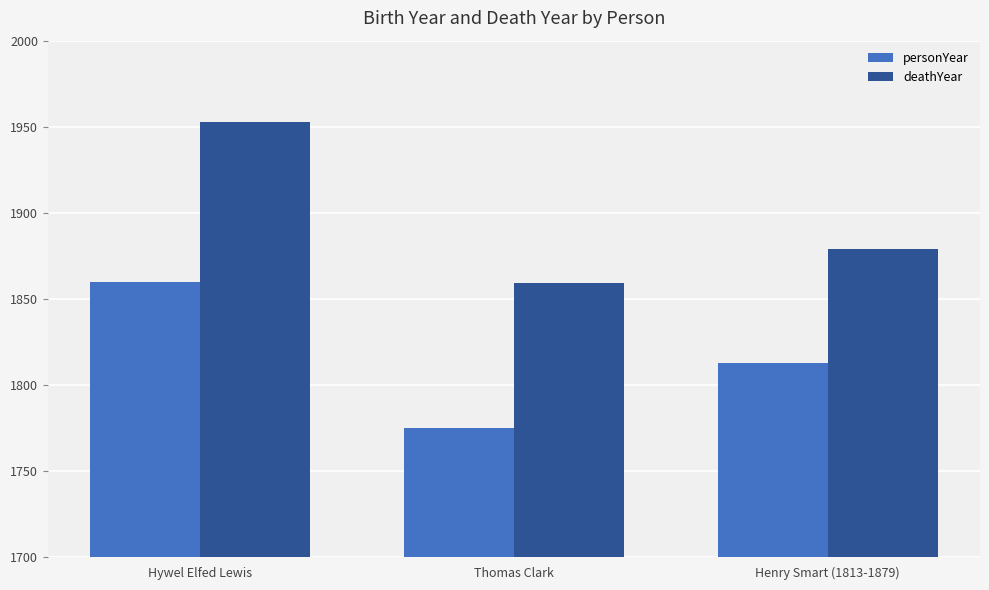

Between Thomas Clark and Henry Smart (1813-1879), which series saw the biggest shift?

personYear